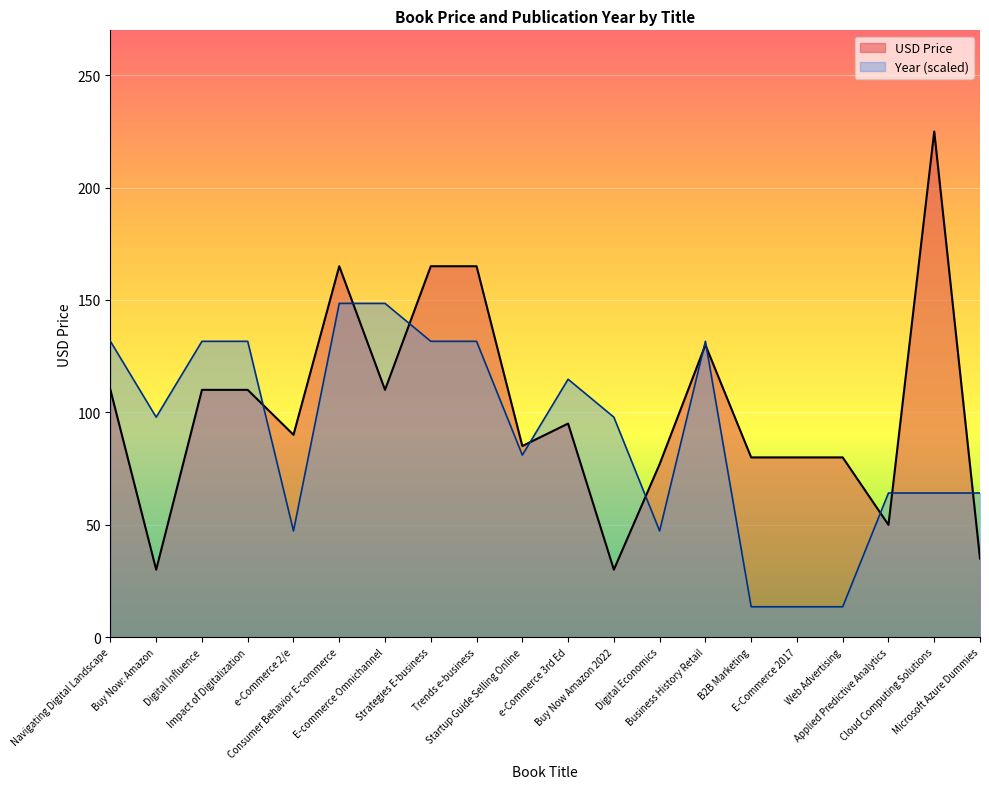

What are all the series names shown in the legend?

USD Price, Year (scaled)